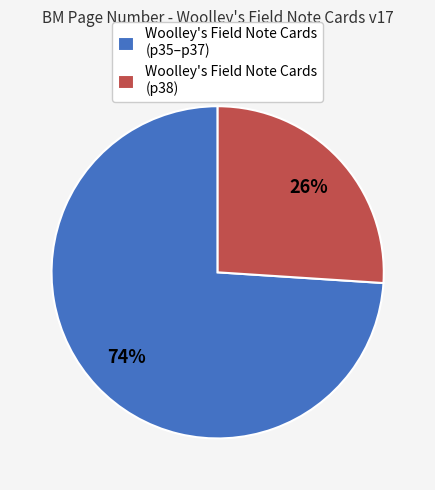

What percentage is the Woolley's Field Note Cards (p35–p37) slice, to the nearest percent?

74%